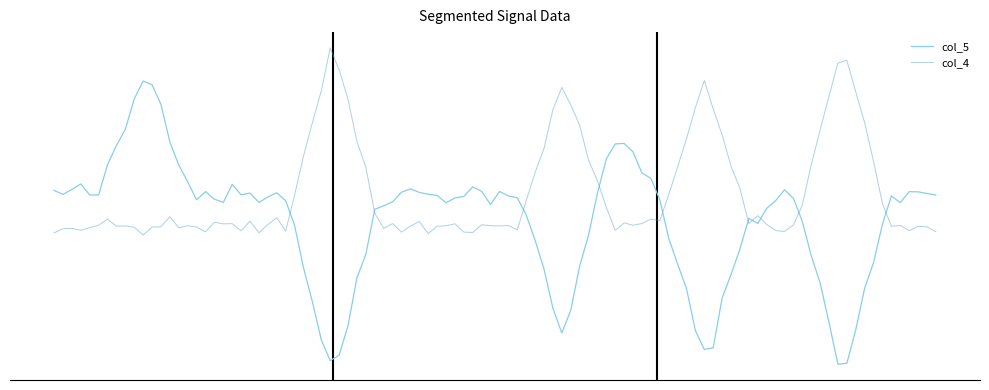

Does the chart have visible grid lines?

No